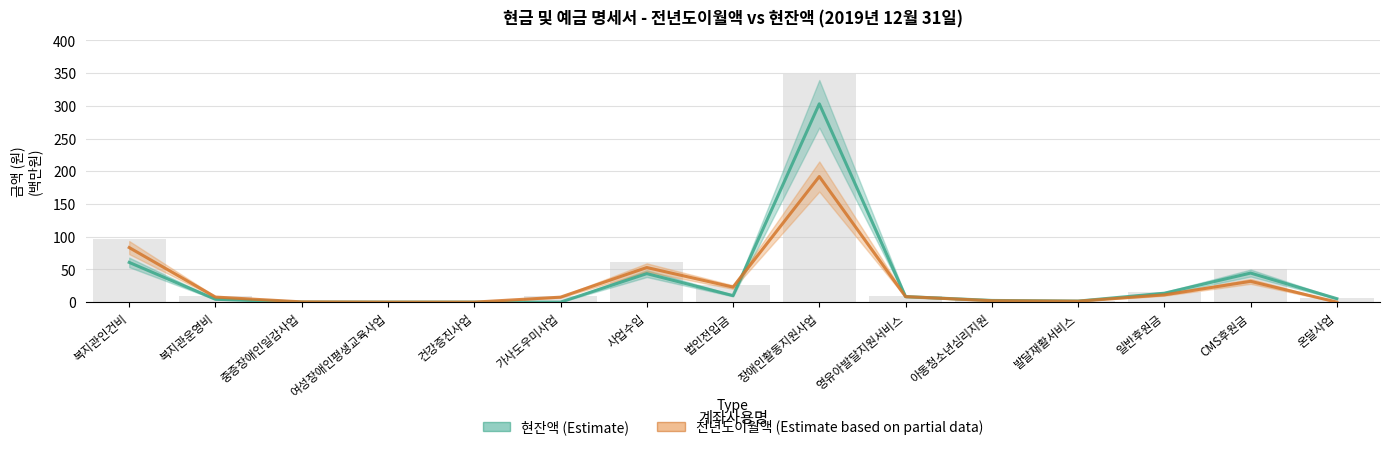

What position from the right is 법인전입금?

8